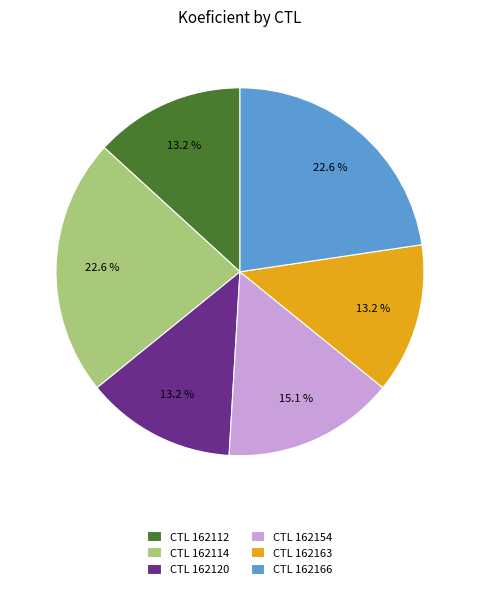

Approximately how many times larger is the value at CTL 162120 compared to CTL 162163?

1.0